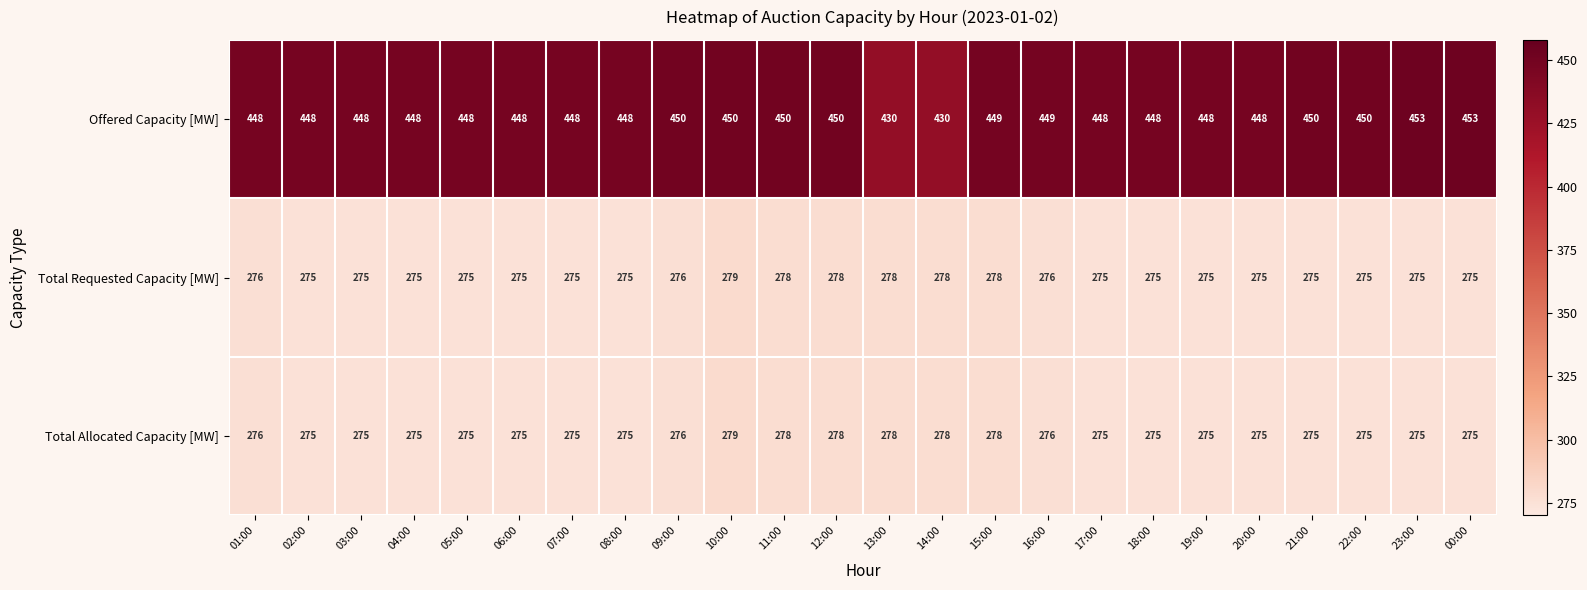

Which series has the largest range (max minus min)?

Offered Capacity [MW]